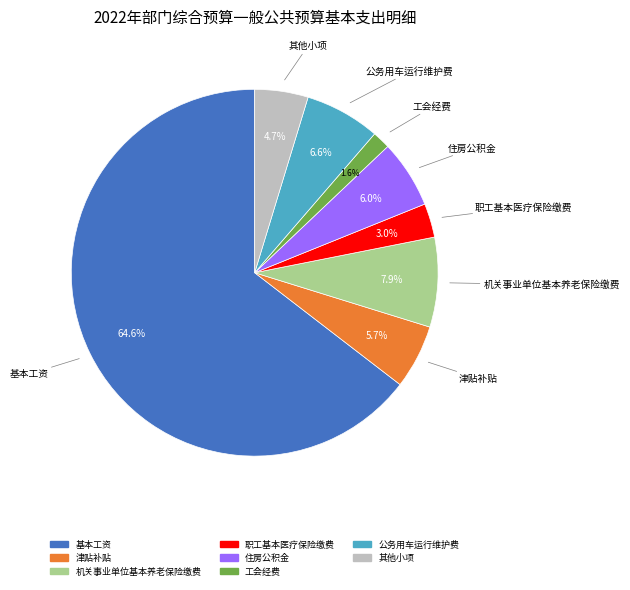

Does any single category account for the majority?

Yes